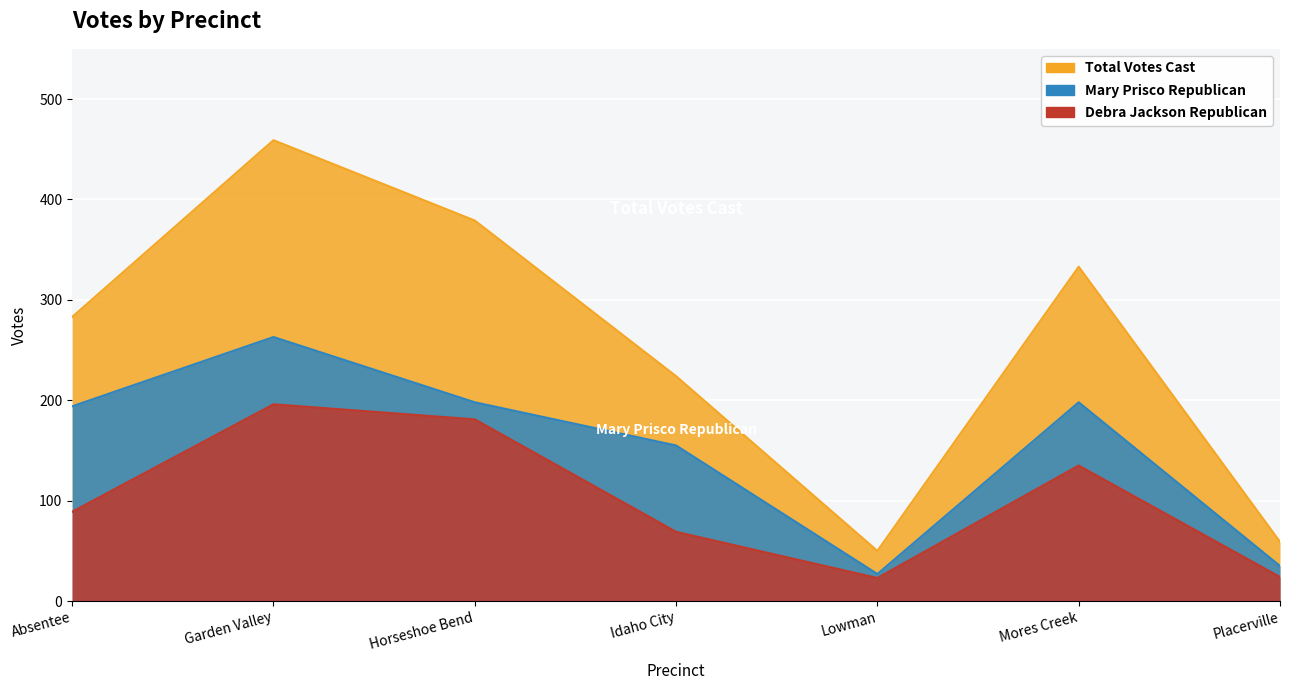

What is the sum of all Debra Jackson Republican values?

717